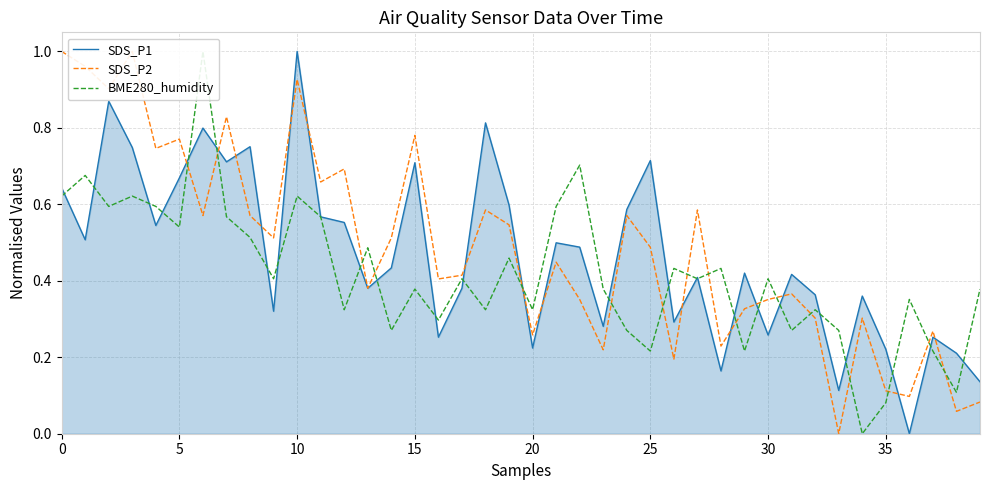

The SDS_P1 series shows 1.0 at 5. True or false?

False